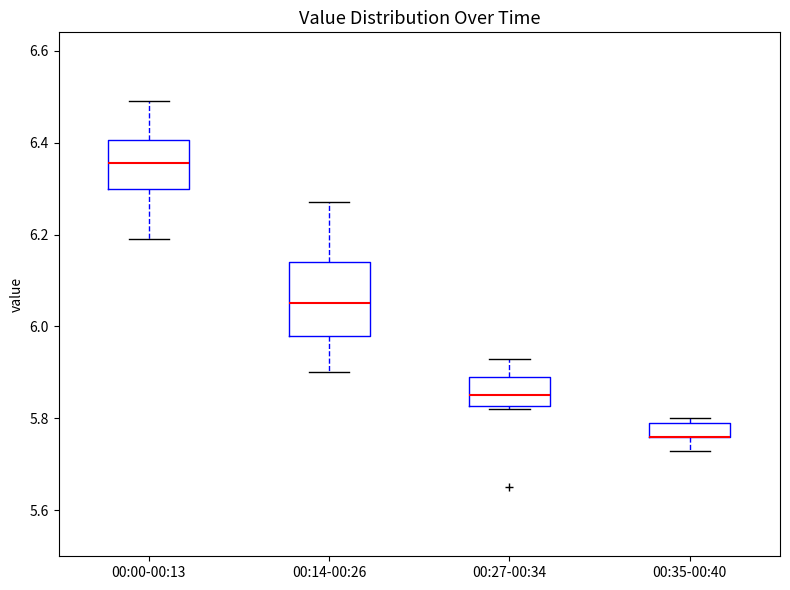

Reading left to right, read every box against the y-axis: the position of its median line, the range the box covers, and the ends of its whiskers. The values are not printed on the chart, so give them approximately, as read against the axis.

00:00-00:13: median 6.36, box 6.30 to 6.40, whiskers 6.20 to 6.50
00:14-00:26: median 6.06, box 5.98 to 6.14, whiskers 5.90 to 6.28
00:27-00:34: median 5.86, box 5.82 to 5.90, whiskers 5.82 (just below the box's lower edge) to 5.94
00:35-00:40: median 5.76 (drawn on the box's lower edge), box 5.76 to 5.80, whiskers 5.74 to 5.80 (just above the box's upper edge)